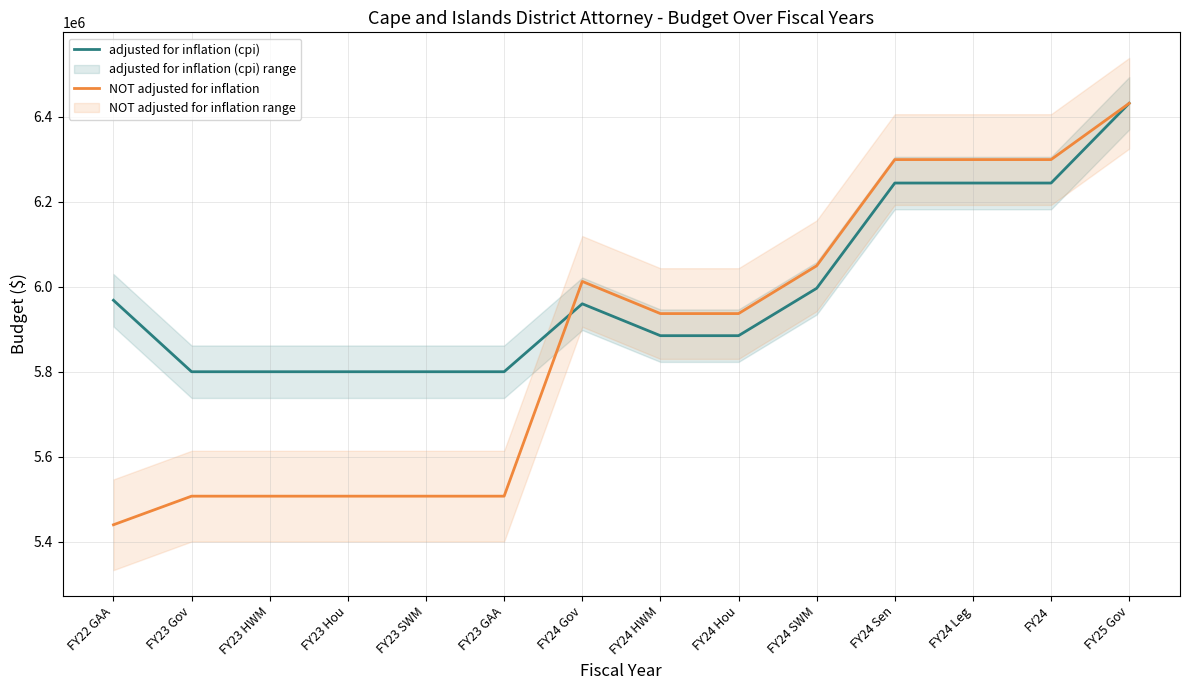

True or false: adjusted for inflation (cpi) has more than 0 interior local peaks.

True